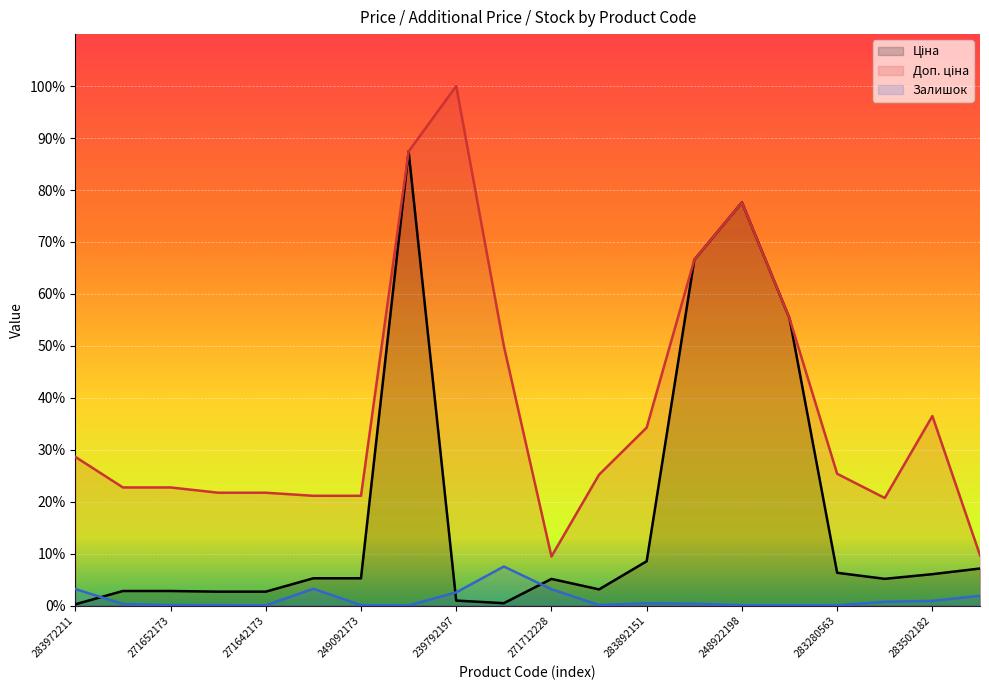

Which label corresponds to the largest value in the chart?

239792197